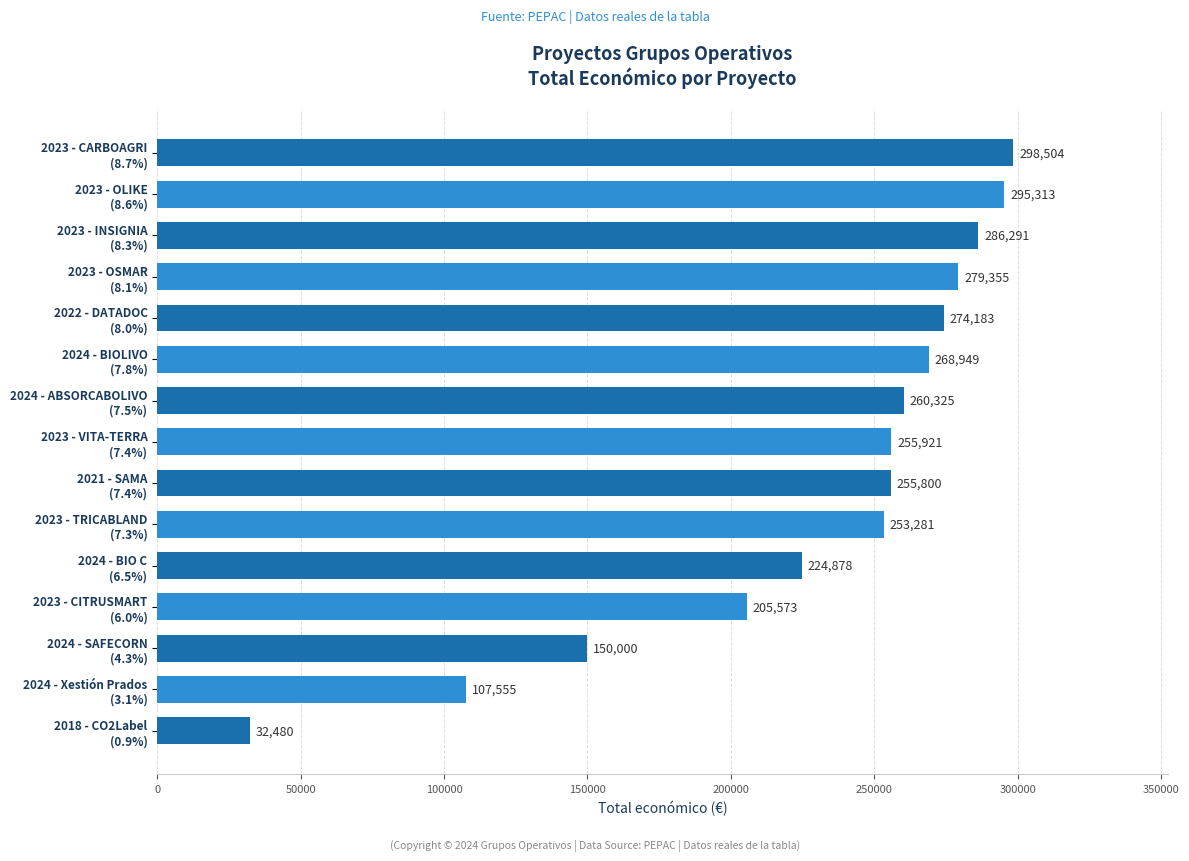

List the labels in order of value, smallest first.

2018 - CO2Label
(0.9%), 2024 - Xestión Prados
(3.1%), 2024 - SAFECORN
(4.3%), 2023 - CITRUSMART
(6.0%), 2024 - BIO C
(6.5%), 2023 - TRICABLAND
(7.3%), 2021 - SAMA
(7.4%), 2023 - VITA-TERRA
(7.4%), 2024 - ABSORCABOLIVO
(7.5%), 2024 - BIOLIVO
(7.8%), 2022 - DATADOC
(8.0%), 2023 - OSMAR
(8.1%), 2023 - INSIGNIA
(8.3%), 2023 - OLIKE
(8.6%), 2023 - CARBOAGRI
(8.7%)